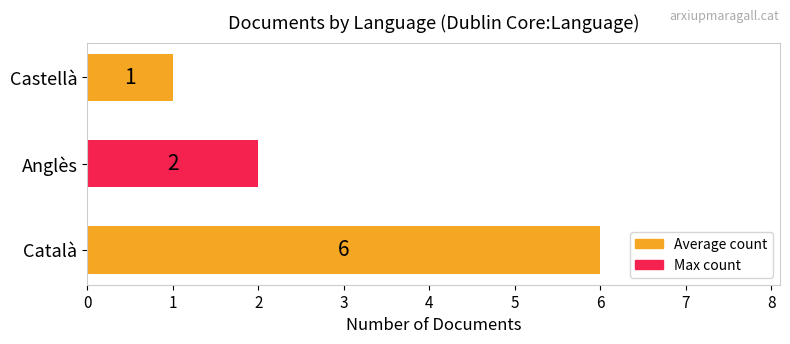

Rank the categories by value from highest to lowest.

Català, Anglès, Castellà